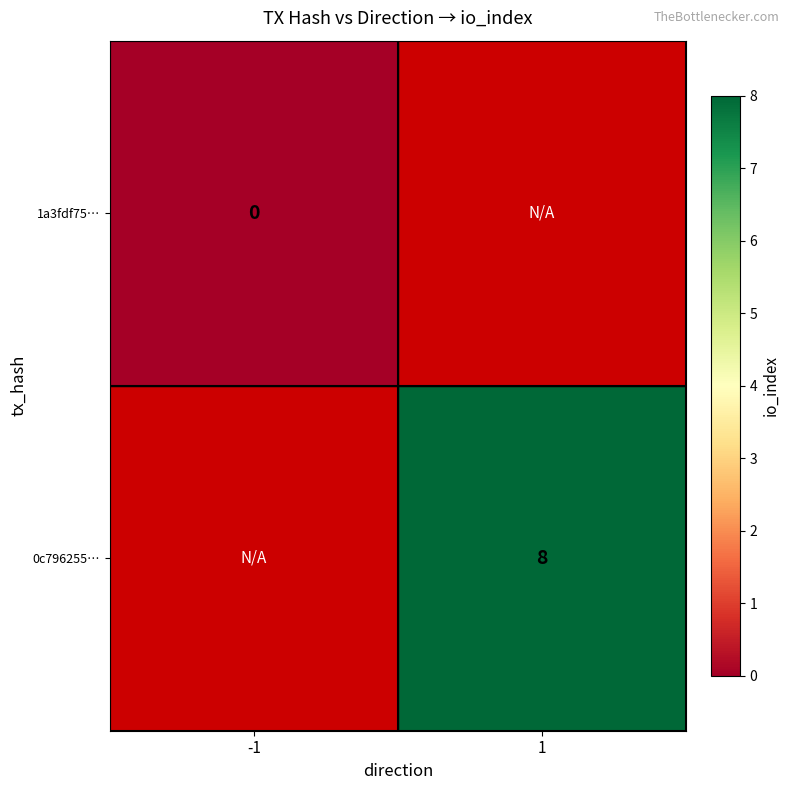

The value of 0c796255… at 1 is 12. True or false?

False